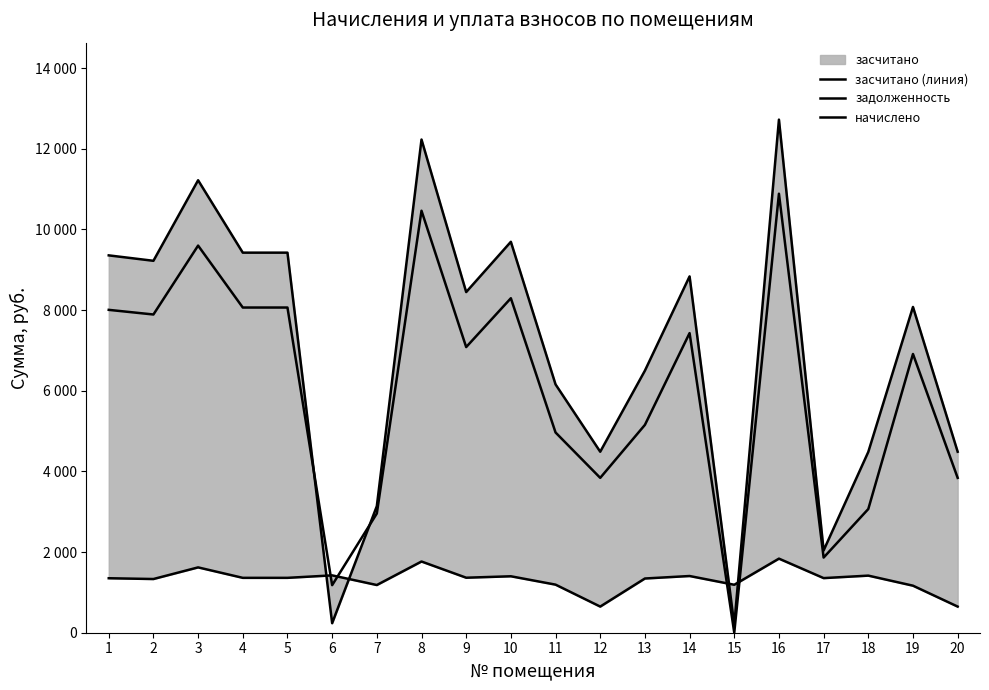

Between 8 and 19, which series saw the biggest shift?

засчитано (линия)